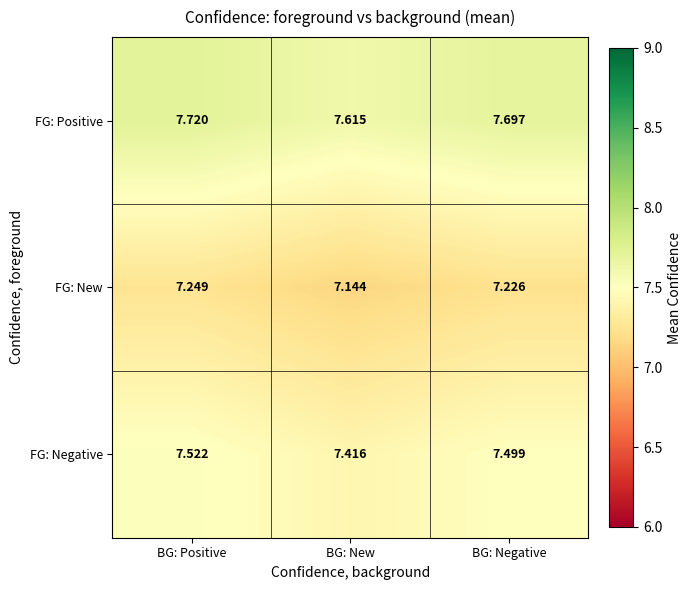

Which series has the largest total across all categories?

FG: Positive